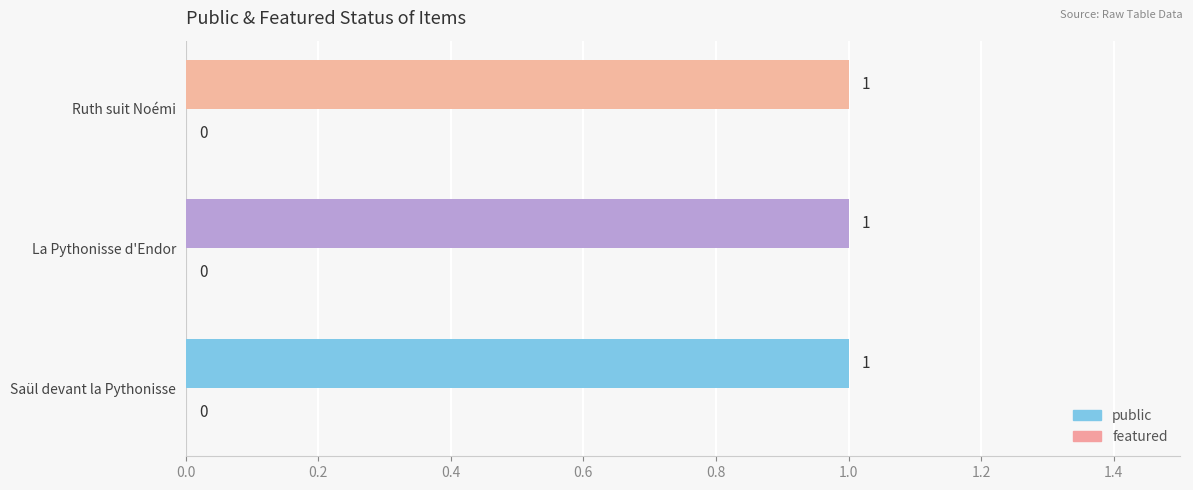

Between Ruth suit Noémi. Défaite de Saül and [La Pythonisse d'Endor fait apparaître], which is larger?

Ruth suit Noémi. Défaite de Saül